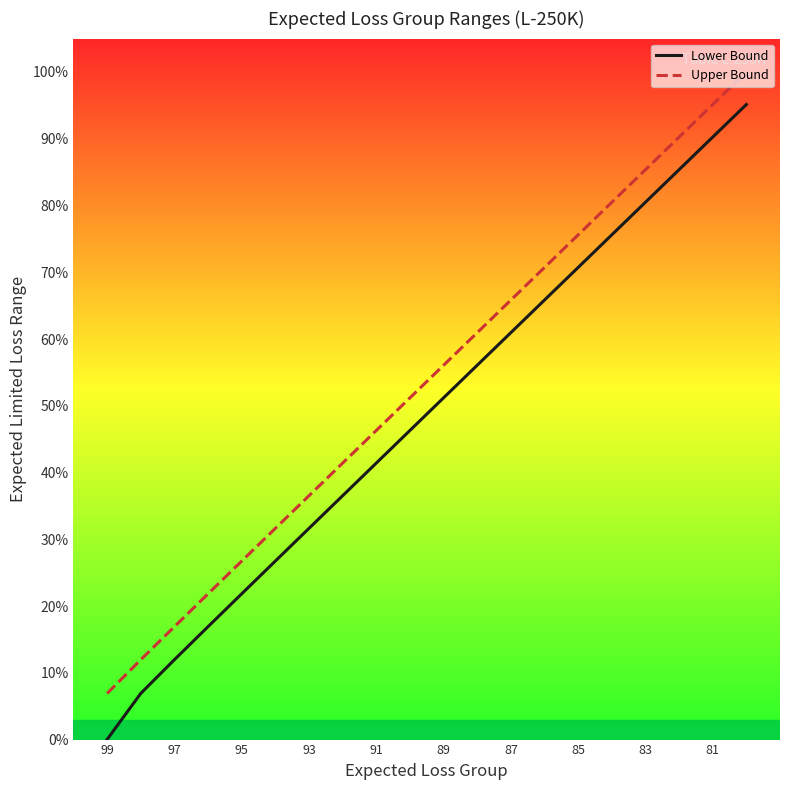

How many distinct data groups are displayed?

2